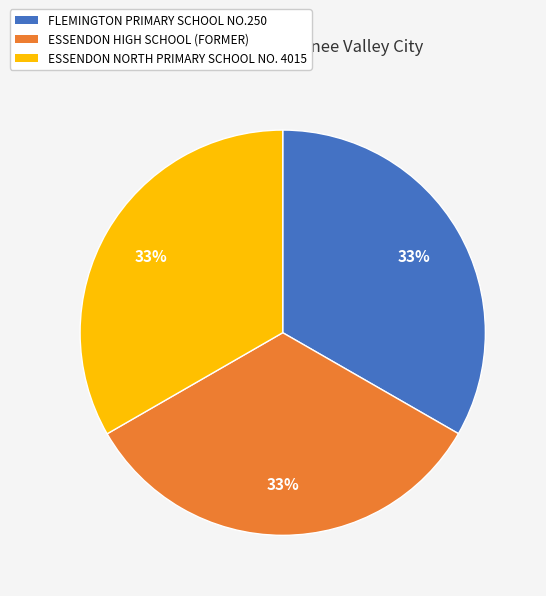

Approximately how many times larger is the value at ESSENDON HIGH SCHOOL (FORMER) compared to ESSENDON NORTH PRIMARY SCHOOL NO. 4015?

1.0